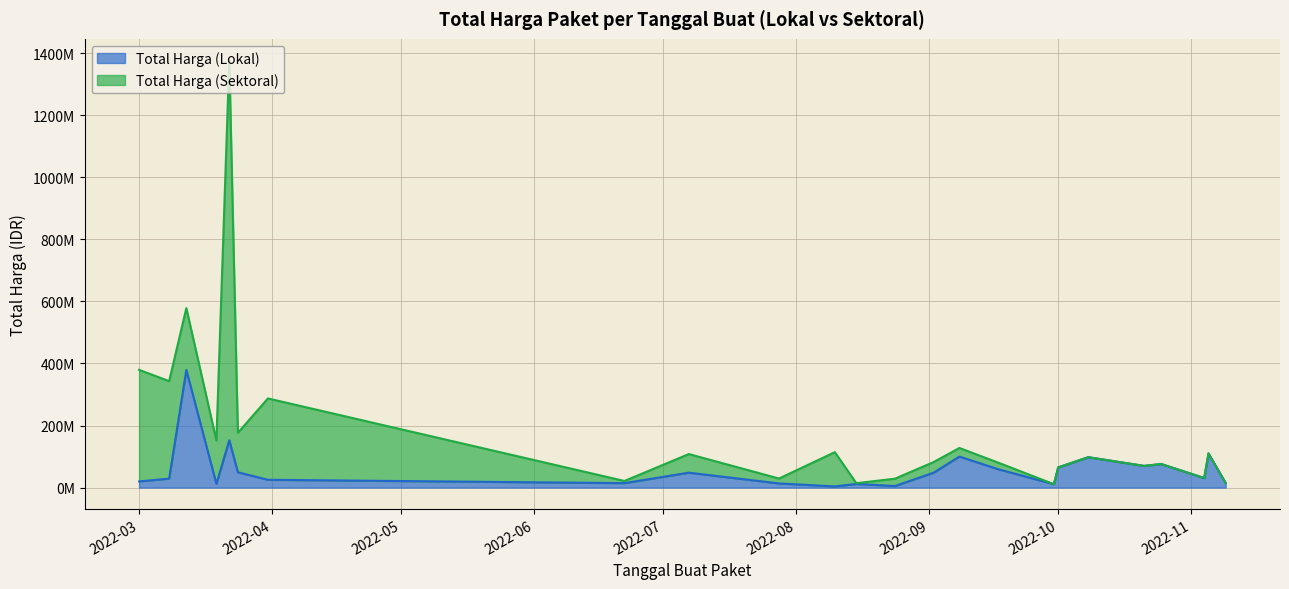

What is the difference between the maximum and second lowest values?

373982000